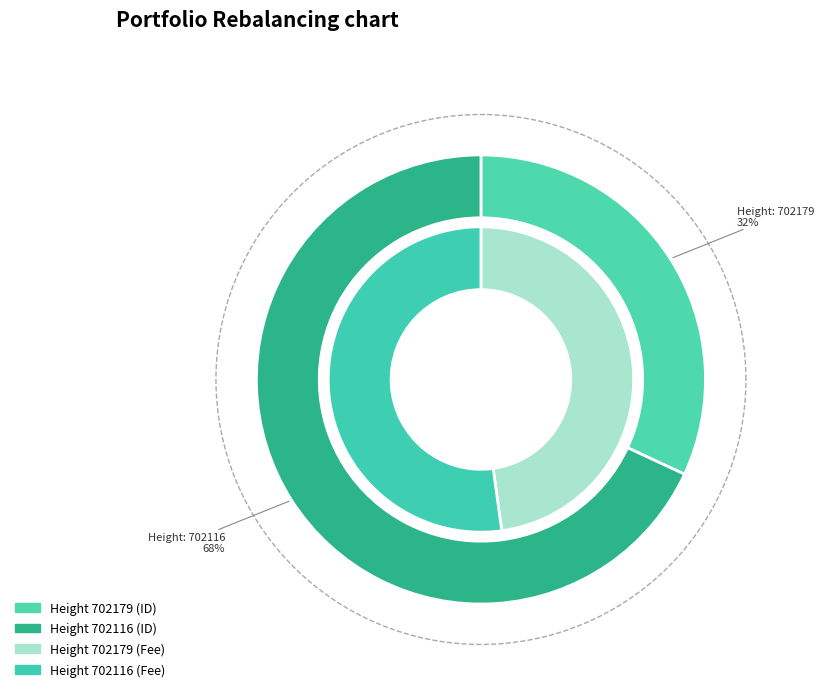

Does 702179 account for over 50% of the chart?

No